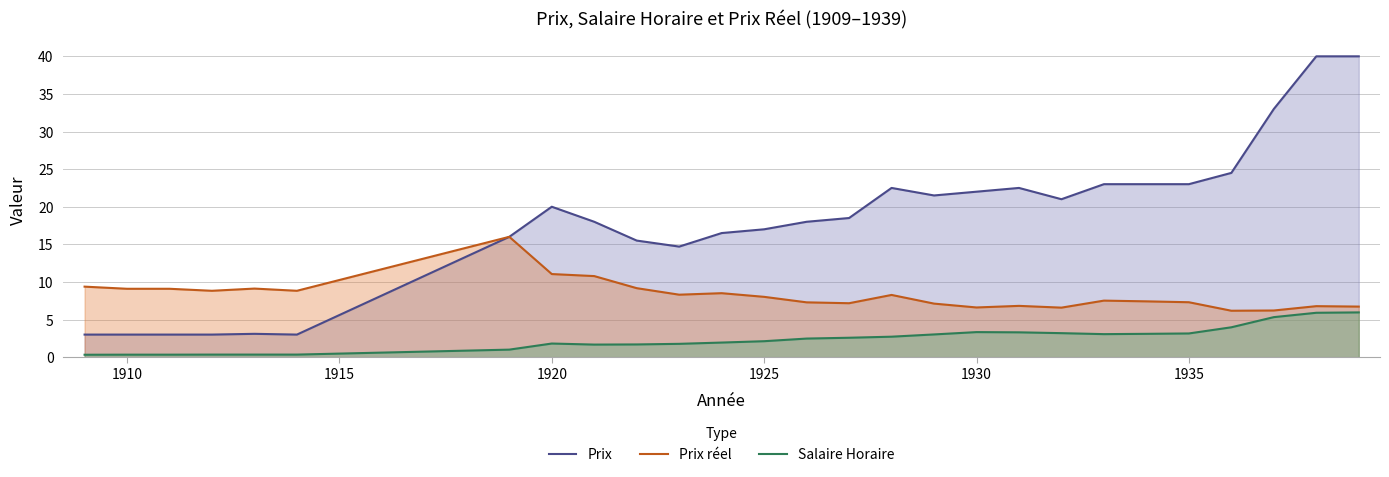

Which series has the largest range (max minus min)?

Prix